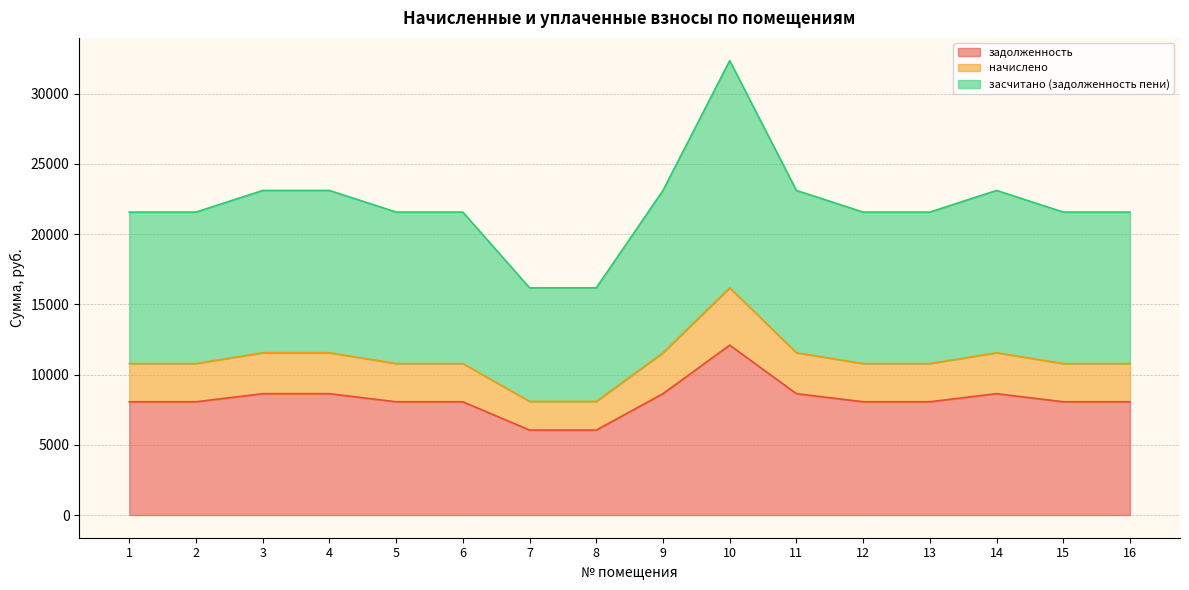

What is the maximum value for начислено?

16178.4